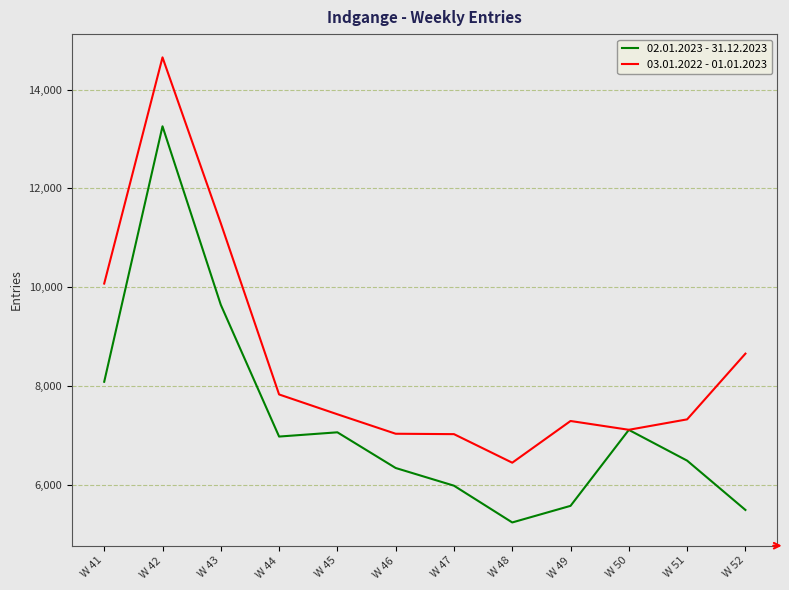

Does the chart display data point markers on the line(s)?

No